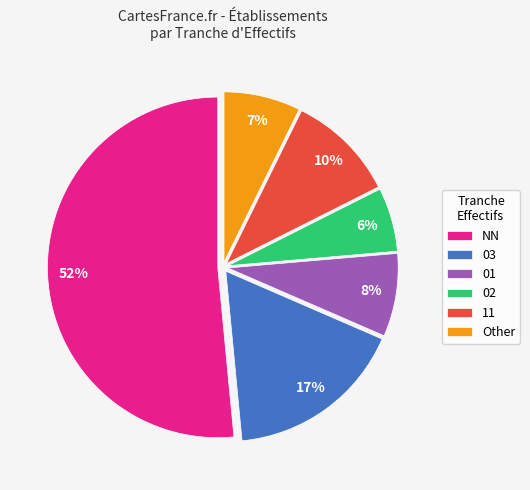

What percentage is the 01 slice, to the nearest percent?

8%